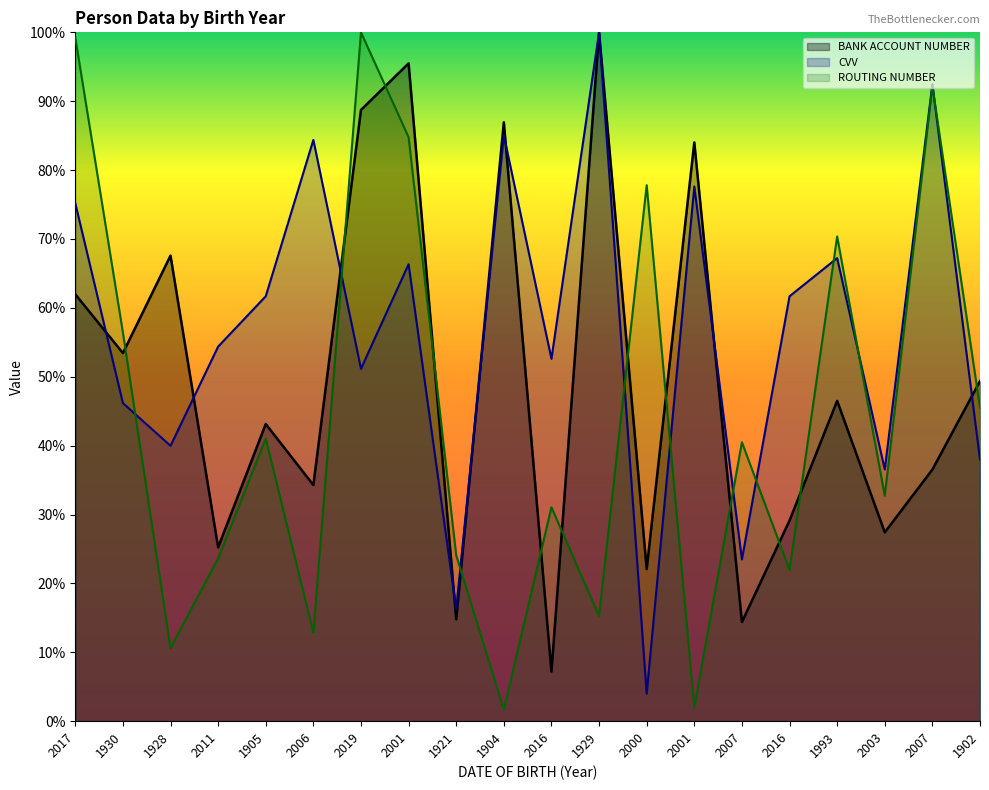

Which category has the highest value across all series?

1929